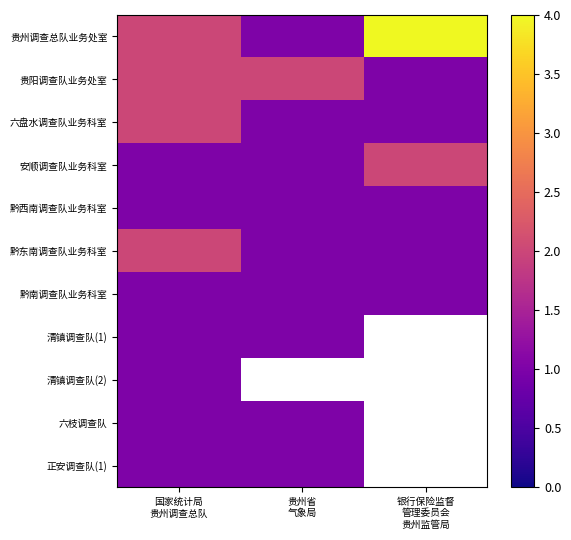

What is the spread (max minus min) of values at 银行保险监督
管理委员会
贵州监管局?

3.0